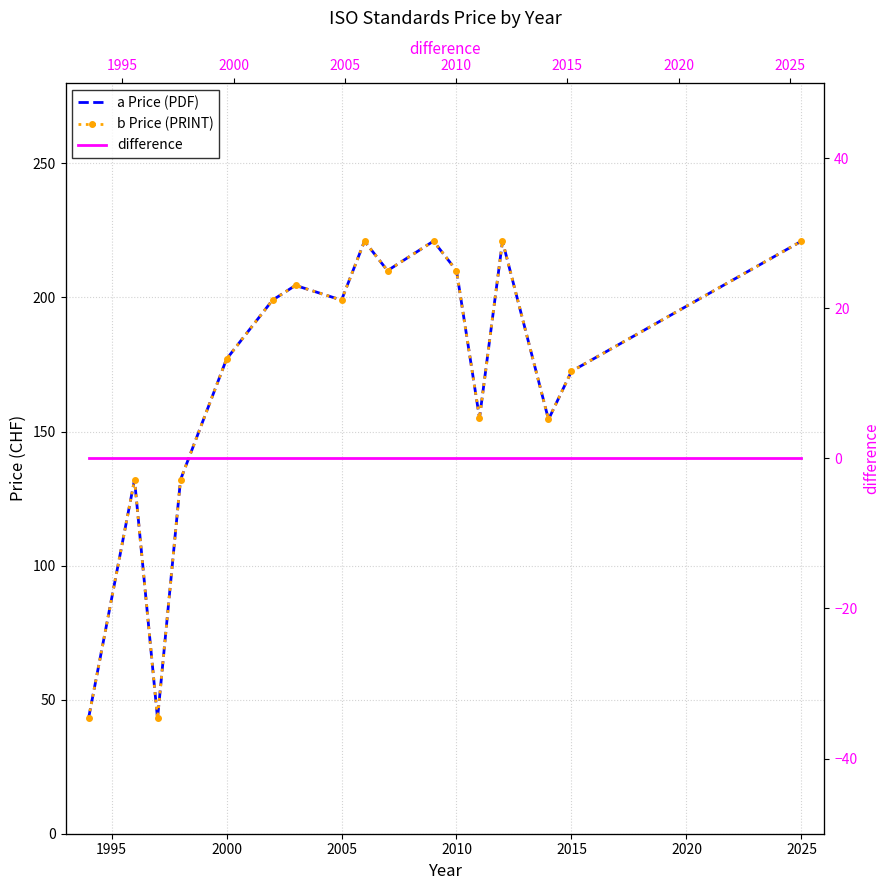

Which series has the largest total across all categories?

a Price (PDF)